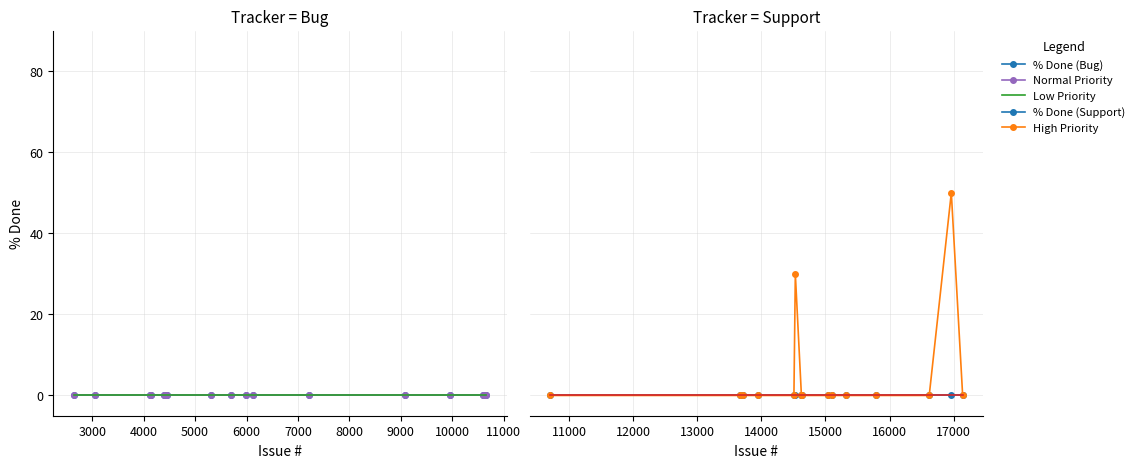

What are all the series names shown in the legend?

% Done (Bug), Normal Priority, Low Priority, % Done (Support), High Priority